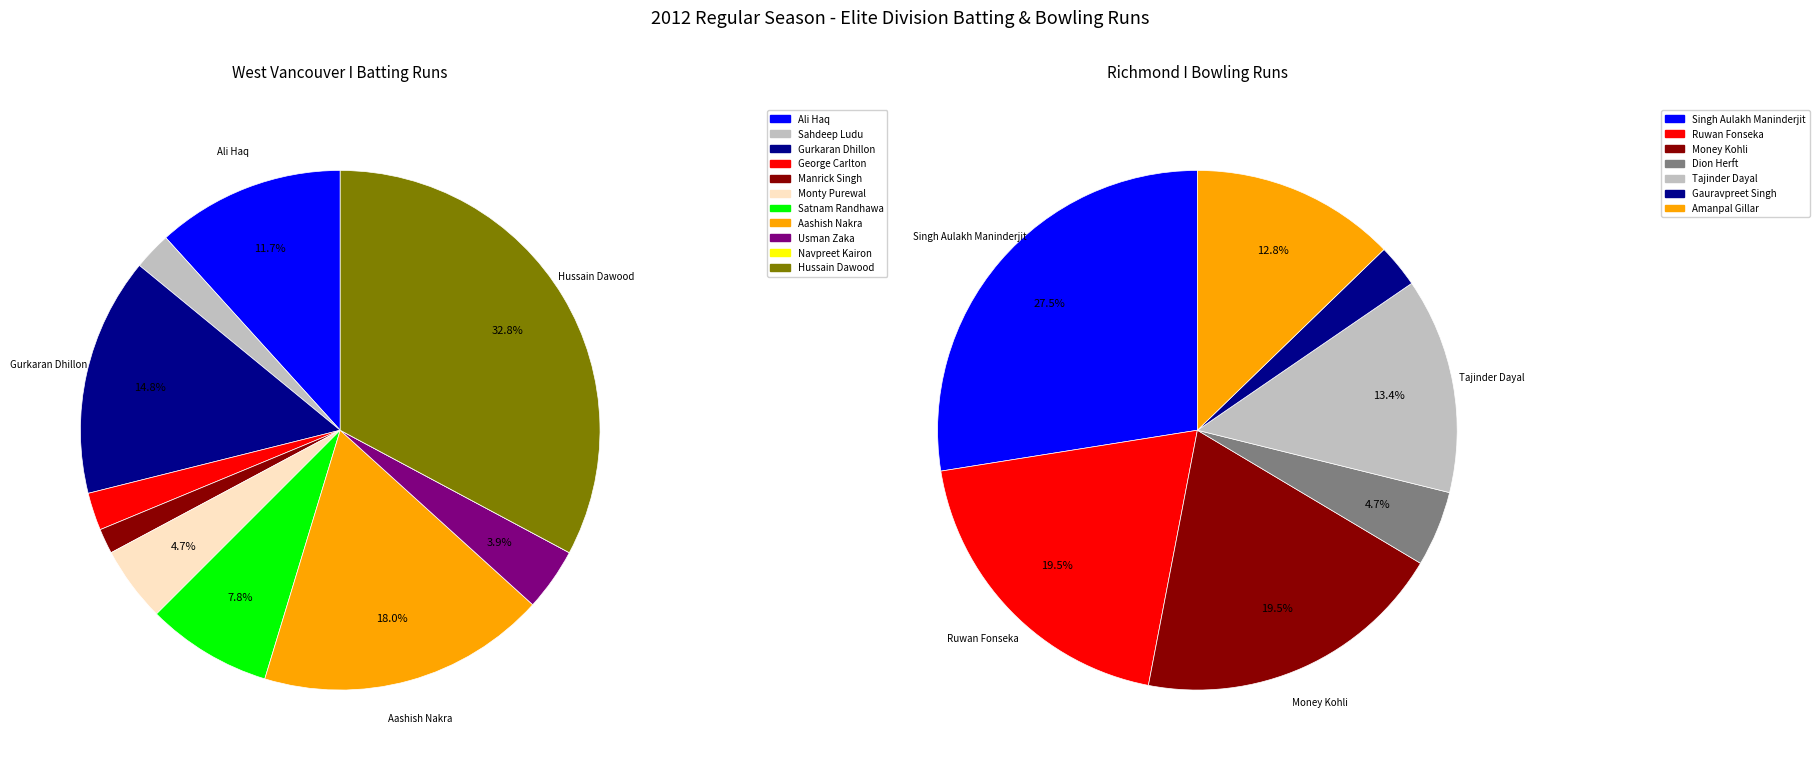

To the nearest percent, what is the difference between the Monty Purewal and Hussain Dawood slice percentages?

28%